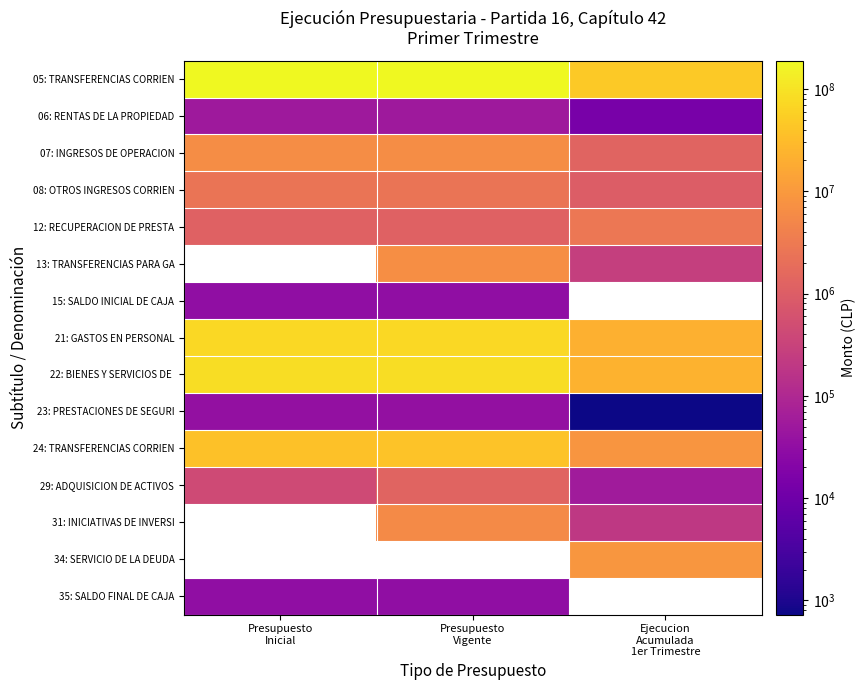

What is the difference between the maximum and minimum values in the 06: RENTAS DE LA PROPIEDAD series?

37666.0